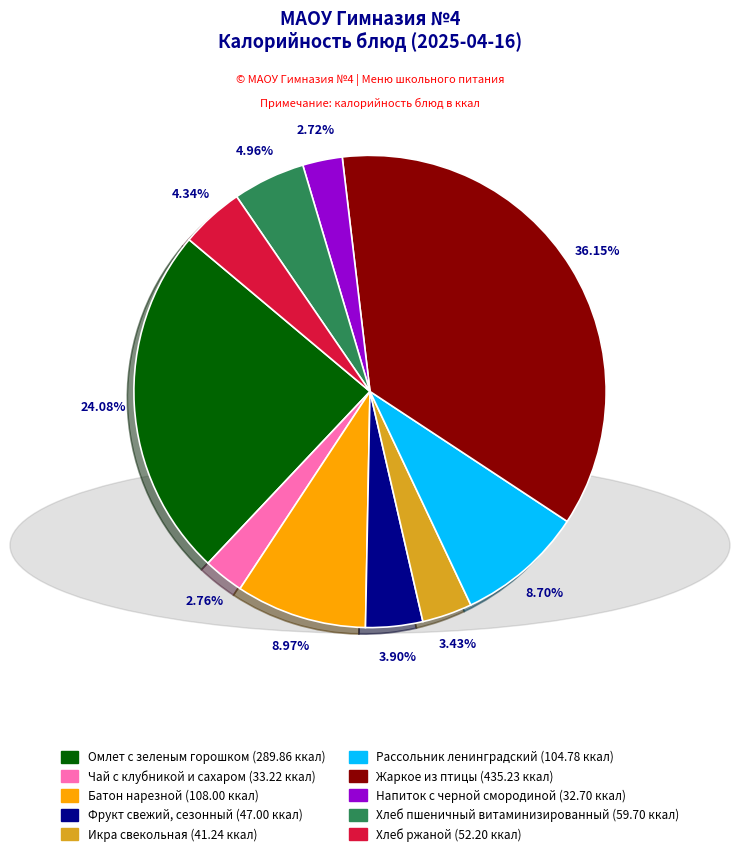

True or false: Омлет с зеленым горошком accounts for 24% of the total.

True